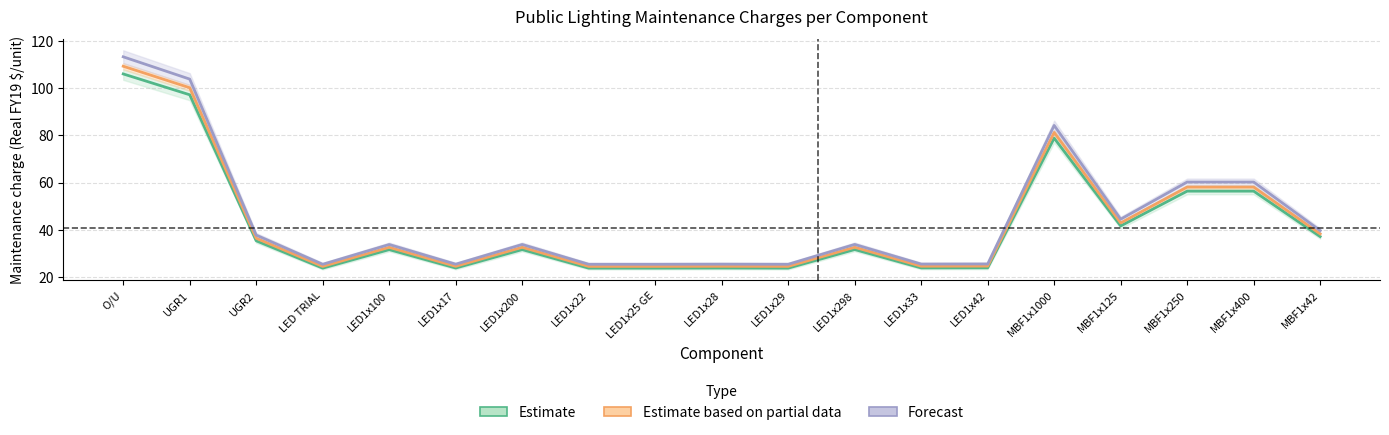

What is the difference between the Forecast values at MBF1x400 and LED1x25 GE?

34.8